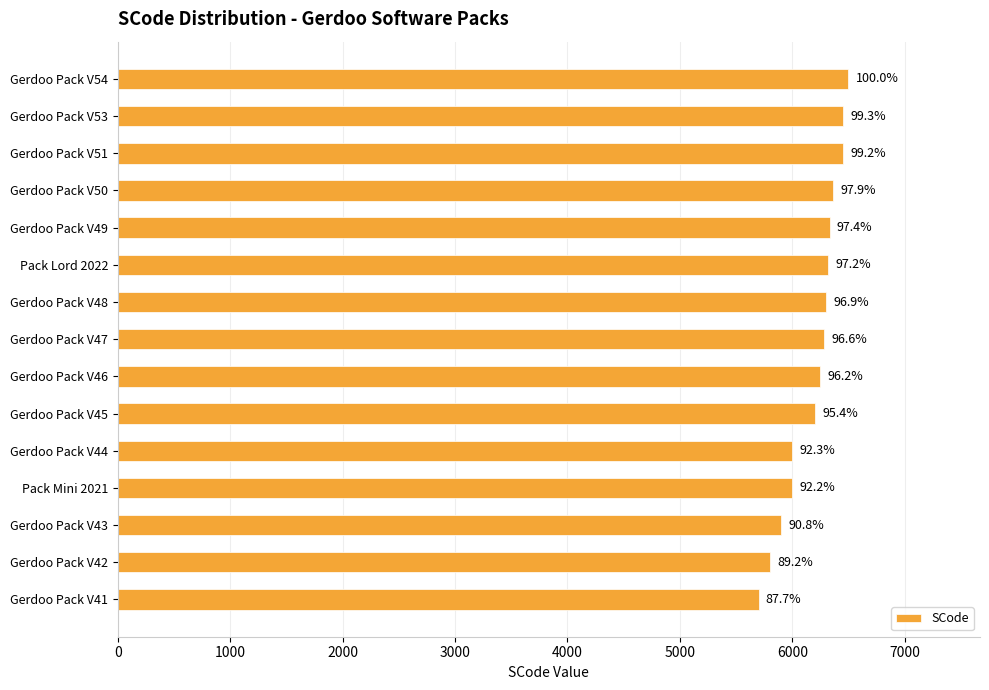

What is the maximum value shown in the chart?

6500